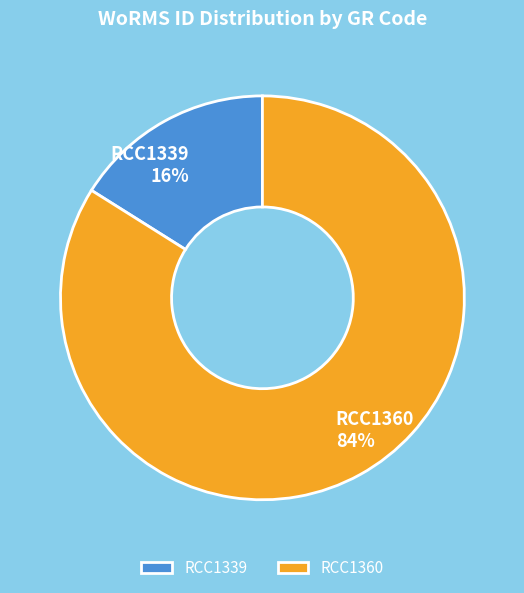

To the nearest percent, what is the combined percentage of RCC1339 and RCC1360?

100%